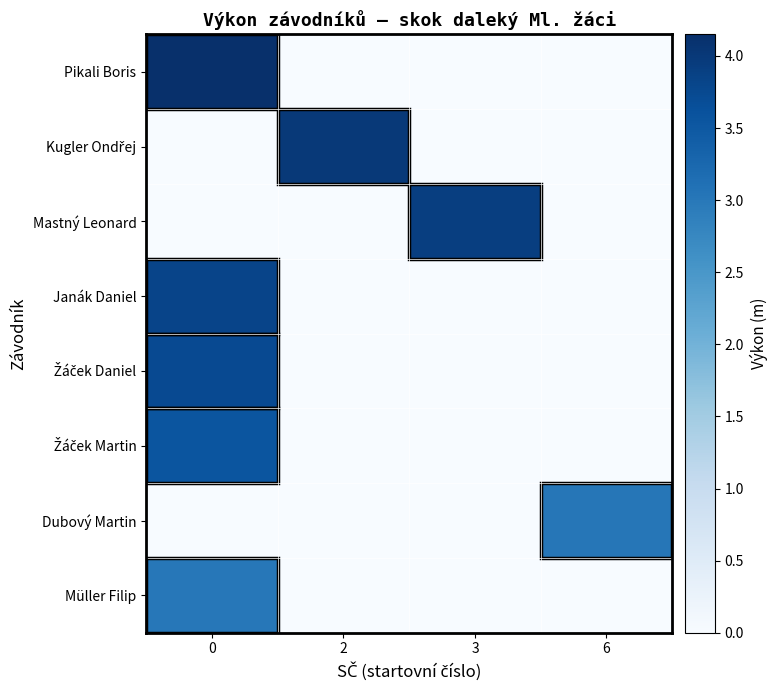

Between 2 and 3, which is larger?

2